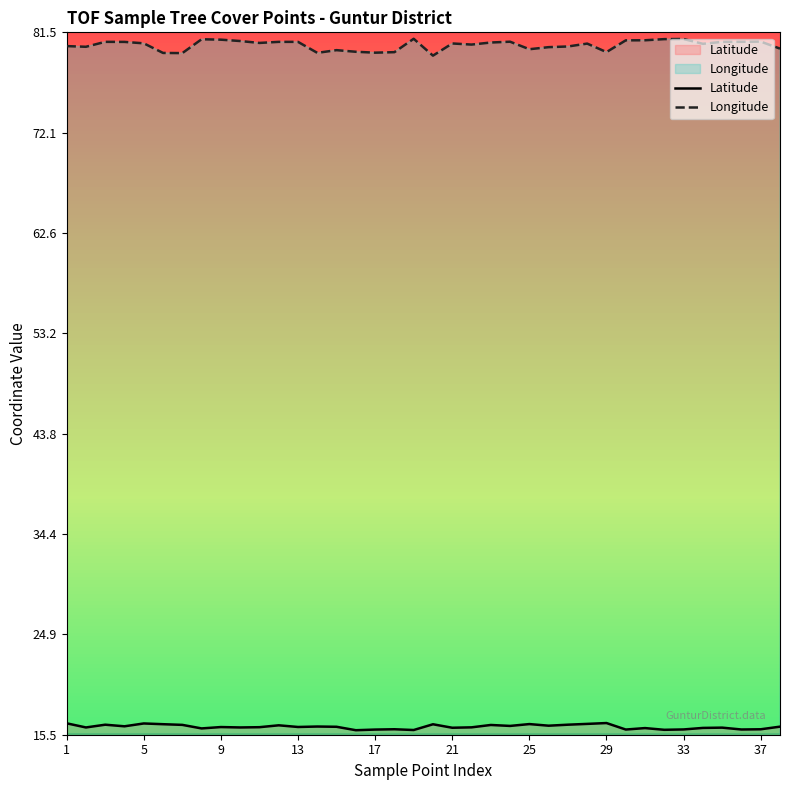

The value of Longitude at 13 is 80.6. True or false?

True